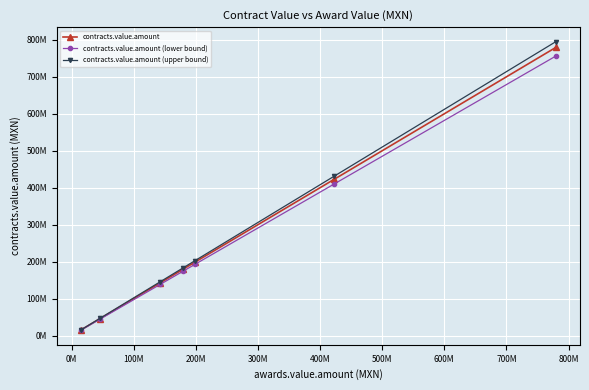

What is the difference between the second highest and minimum values in the contracts.value.amount (lower bound) series?

395560744.3